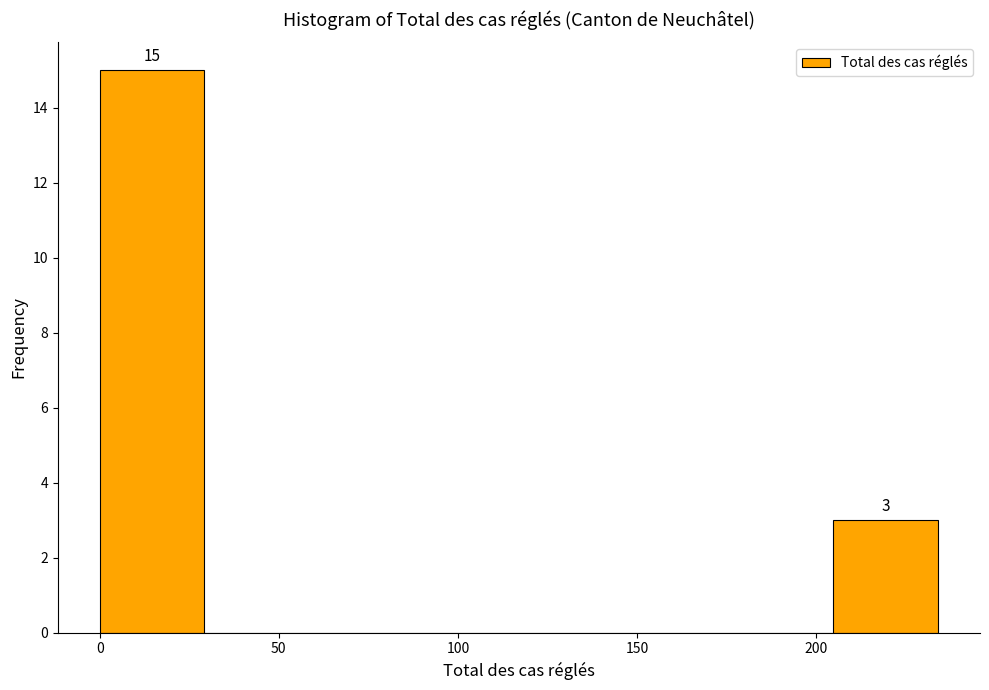

Over which range of the x-axis is the bar tallest?

0 to 30